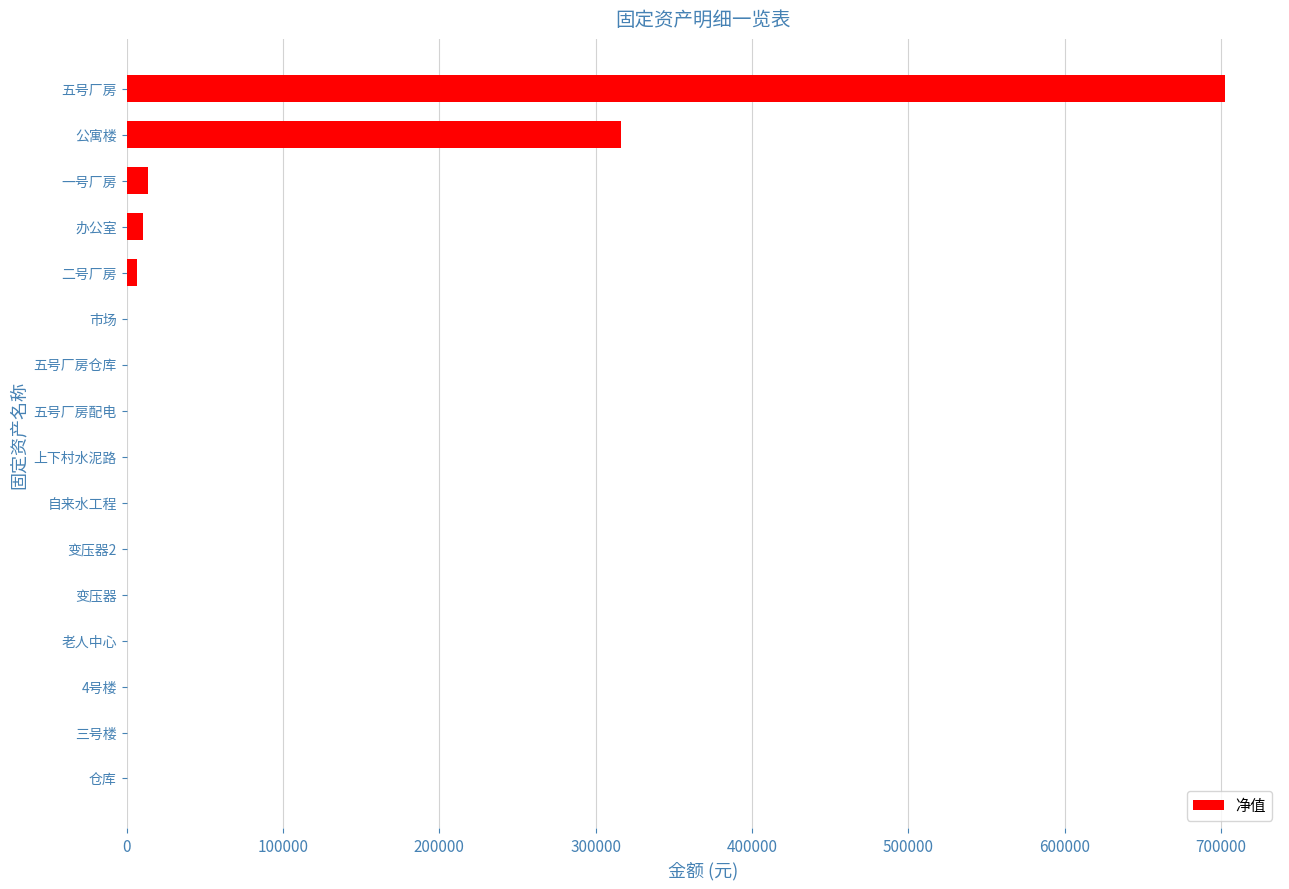

What is the change in value from 三号楼 to 五号厂房?

+702466.2